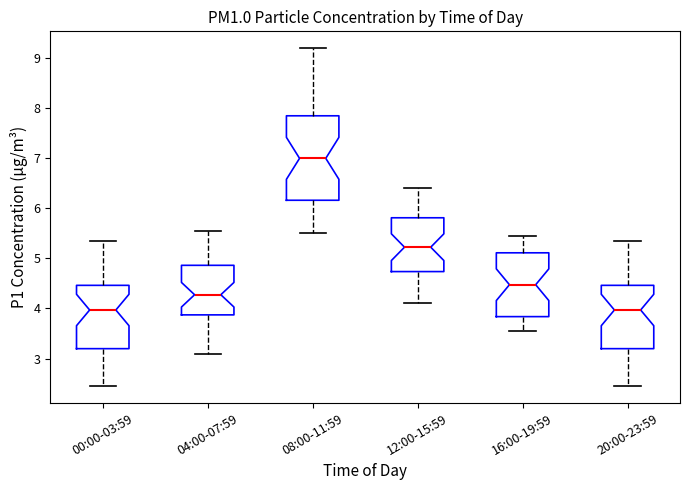

Reading left to right, read every box against the y-axis: the position of its median line, the range the box covers, and the ends of its whiskers. The values are not printed on the chart, so give them approximately, as read against the axis.

00:00-03:59: median 4.0, box 3.2 to 4.5, whiskers 2.5 to 5.4
04:00-07:59: median 4.3, box 3.9 to 4.9, whiskers 3.1 to 5.6
08:00-11:59: median 7.0, box 6.2 to 7.9, whiskers 5.5 to 9.2
12:00-15:59: median 5.2, box 4.7 to 5.8, whiskers 4.1 to 6.4
16:00-19:59: median 4.5, box 3.8 to 5.1, whiskers 3.6 to 5.5
20:00-23:59: median 4.0, box 3.2 to 4.5, whiskers 2.5 to 5.4